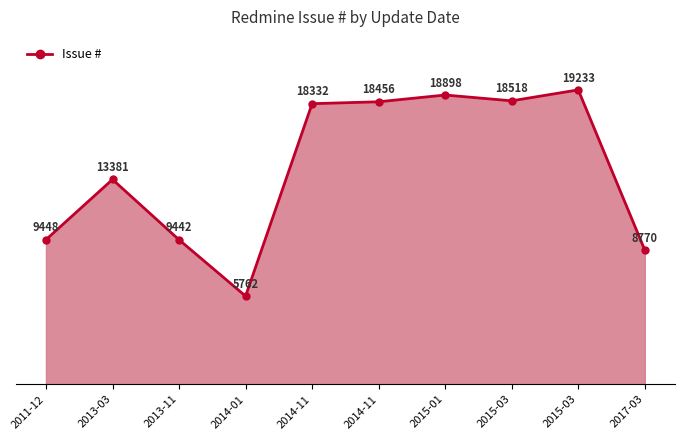

Where is the first local maximum?

2013-03